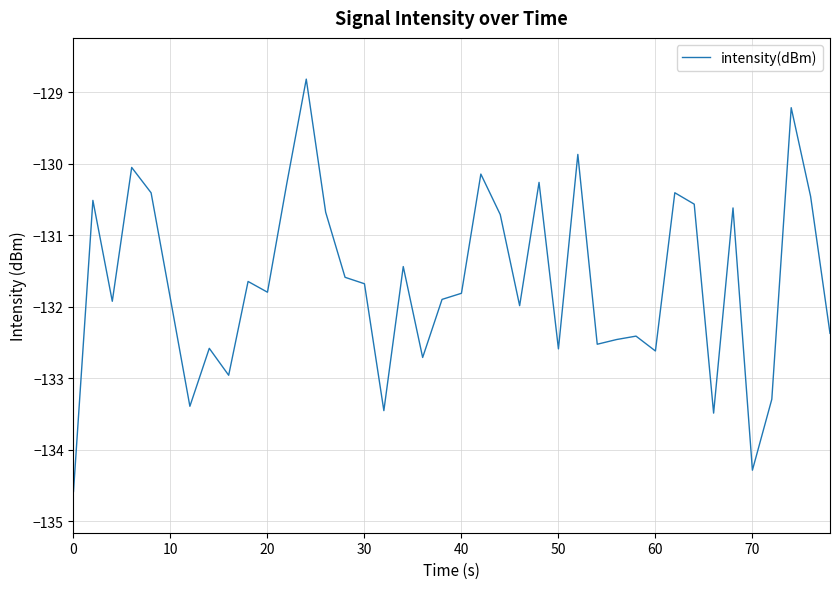

What is the smallest value displayed?

-134.6